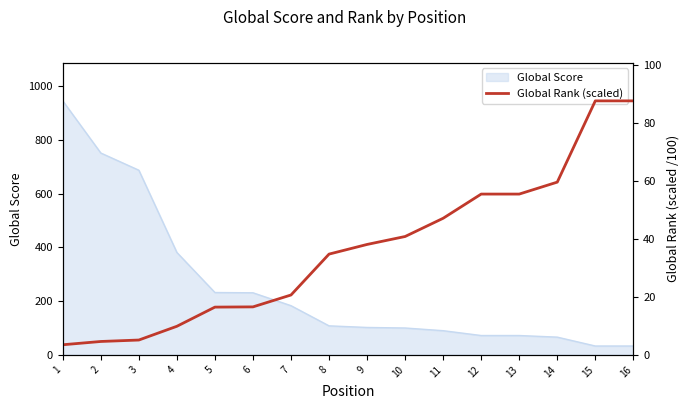

Where is the data nearest to the value 45?

11